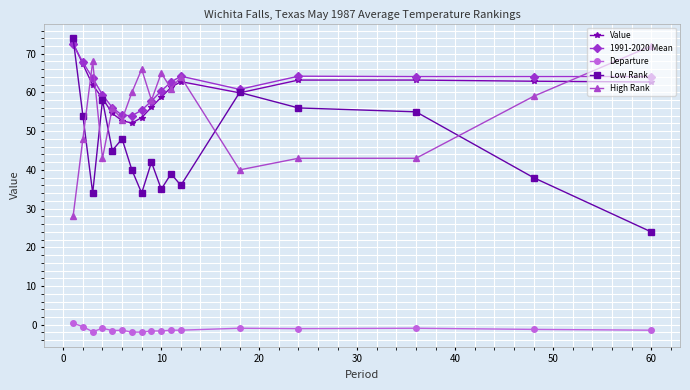

What is the highest value of the Value series?

72.8